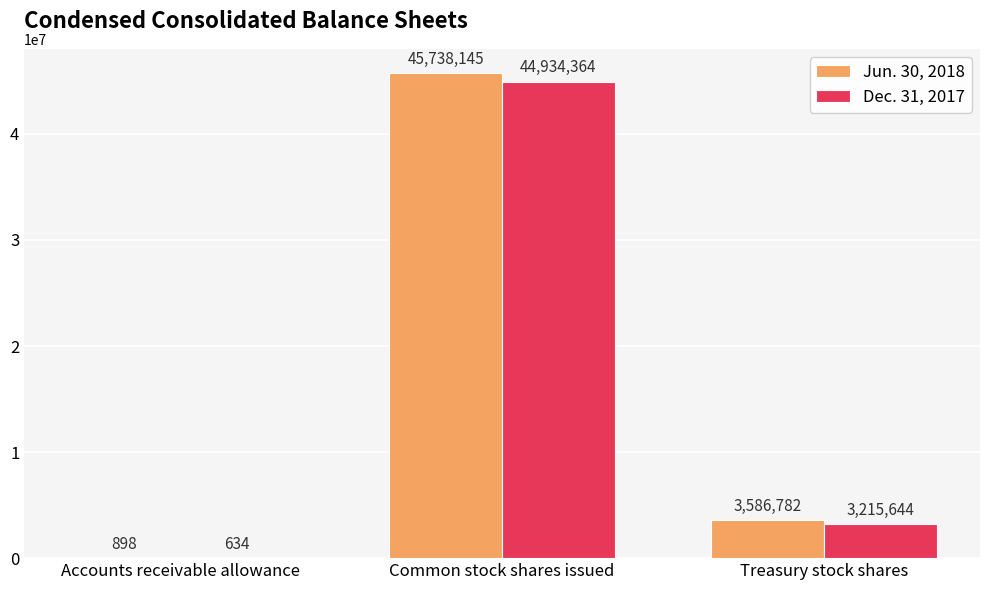

What is the sum of the Jun. 30, 2018 values at Common stock shares issued and Treasury stock shares?

49324927